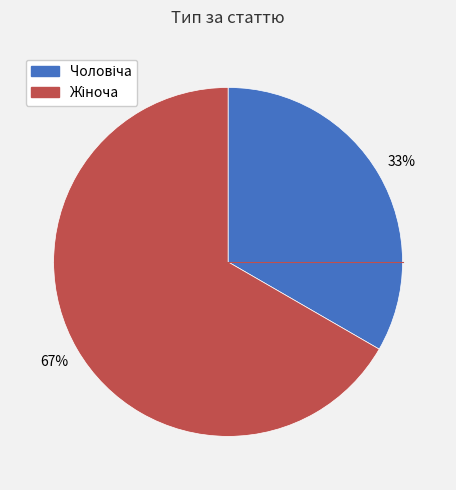

To the nearest percent, what is the average slice percentage?

50%